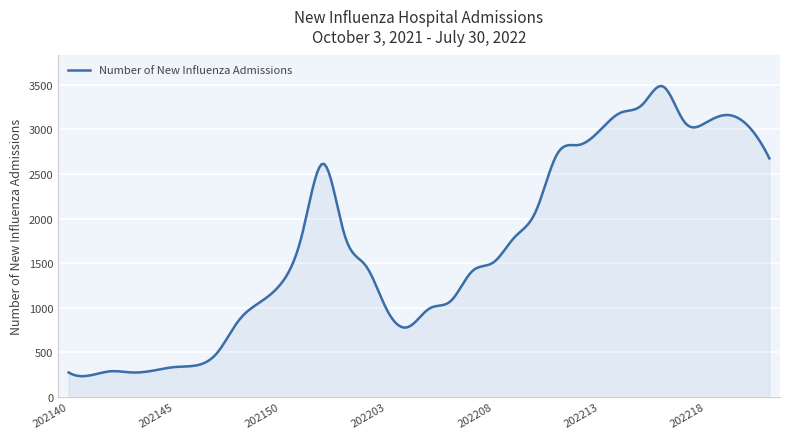

What is the difference between the maximum and minimum values?

3254.1